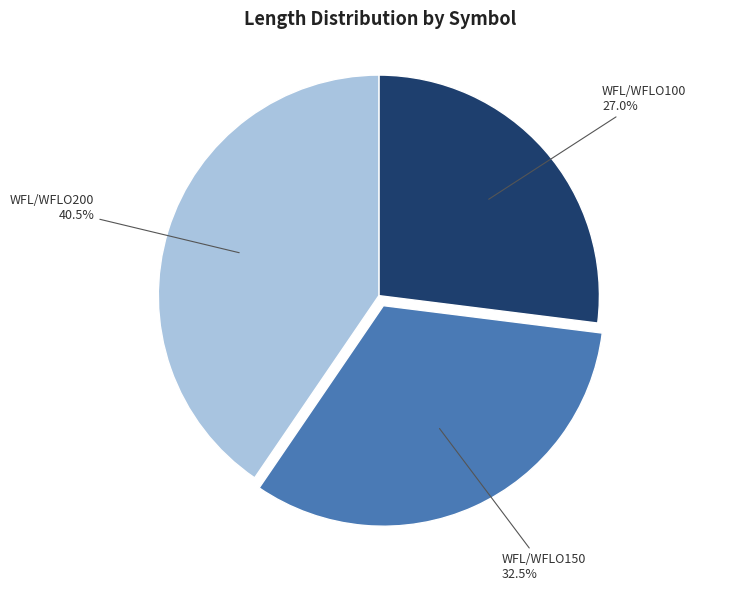

Combined, do WFL/WFLO100 and WFL/WFLO200 account for over 50%?

Yes